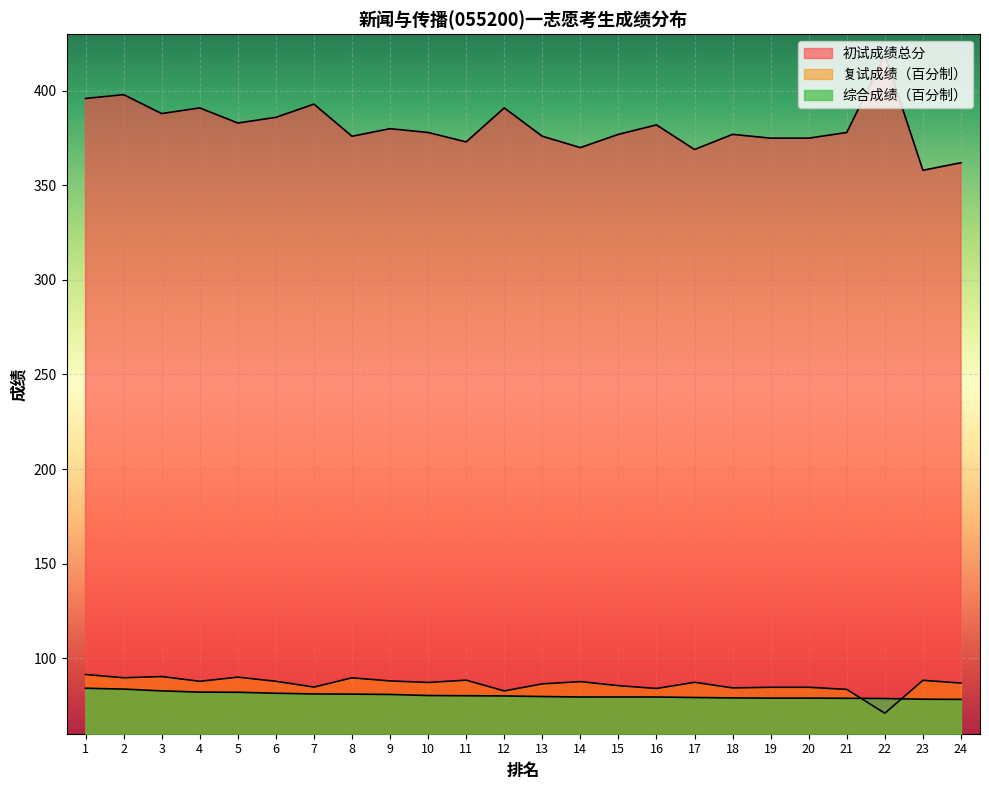

How many interior local peaks does the 初试成绩总分 series have?

8